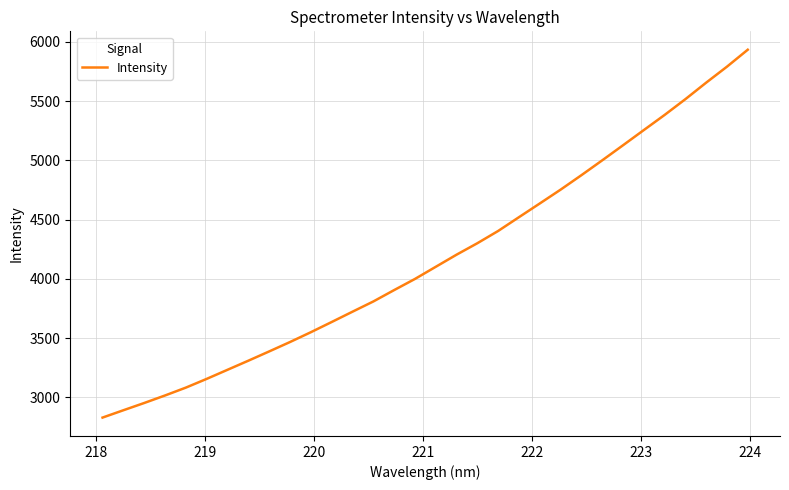

How many lines are shown in the chart?

1